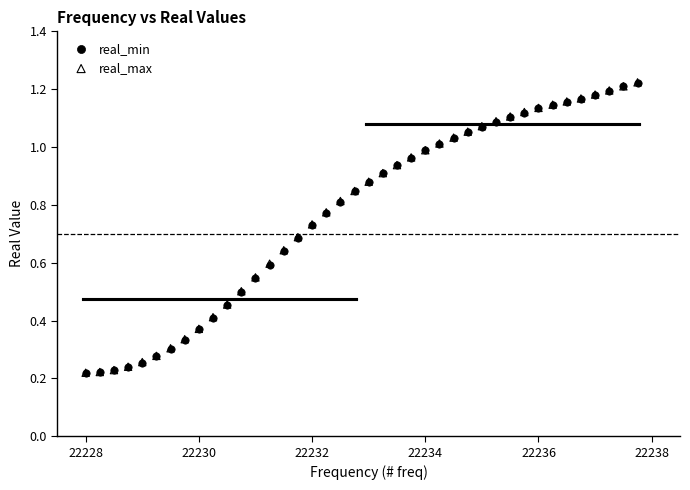

What are all the series names shown in the legend?

real_min, real_max